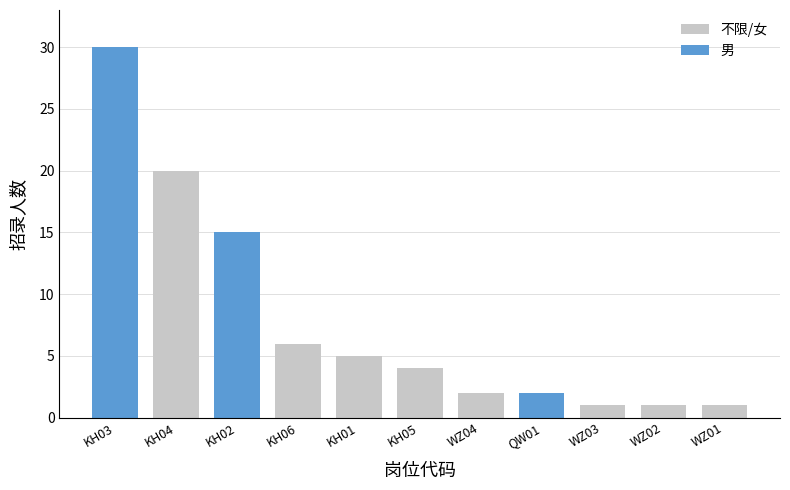

The value at KH03 is 30. True or false?

True